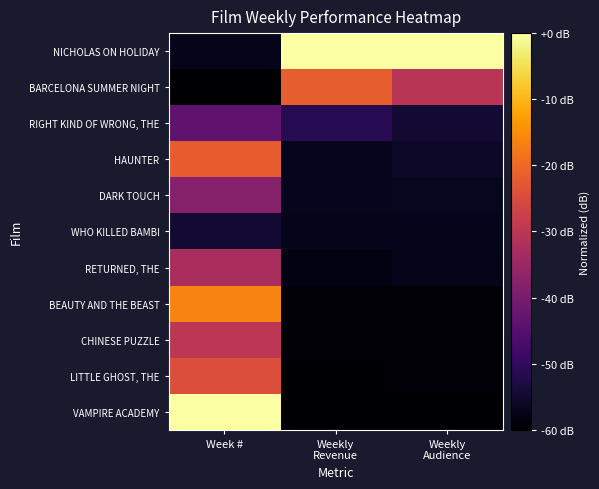

Which has a higher value, Week # or Weekly
Audience?

Weekly
Audience